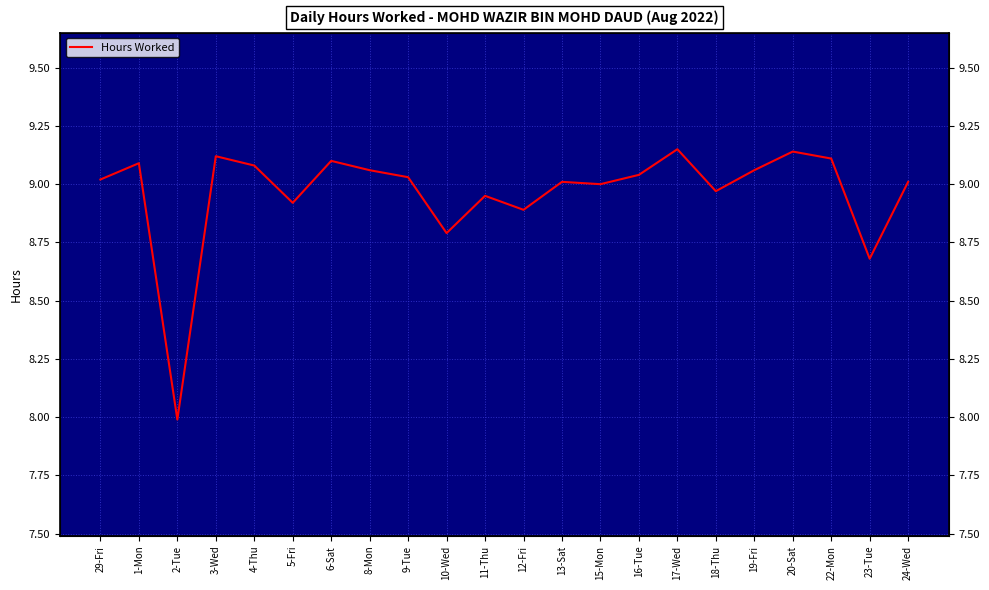

Where is the first local maximum?

1-Mon